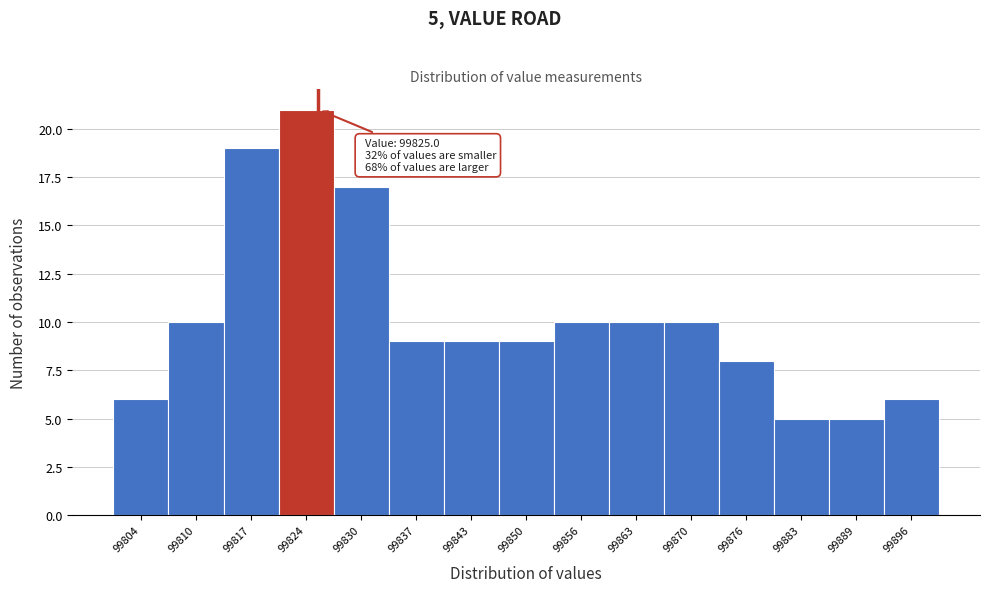

Which range on the x-axis has the tallest bar?

99820 to 99827